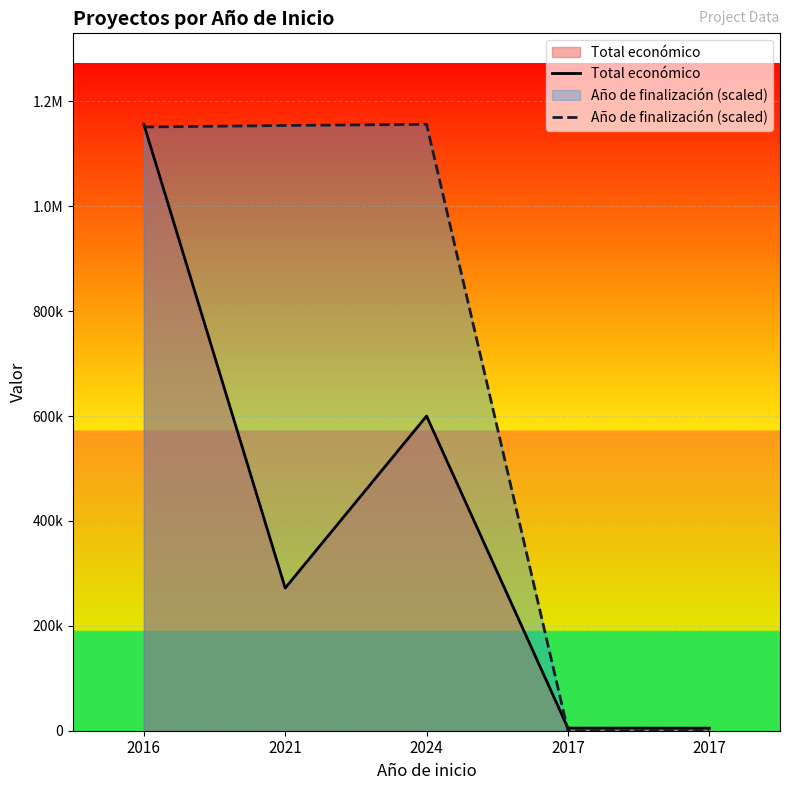

How many times do Total económico and Año de finalización (scaled) cross each other?

2